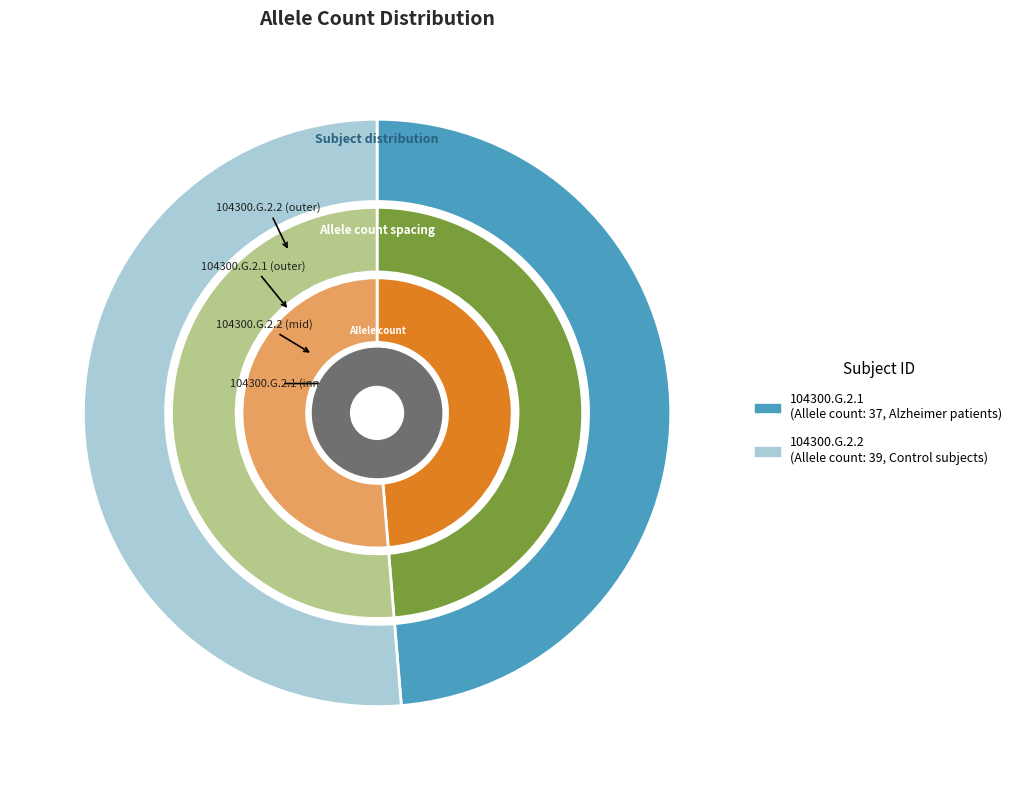

To the nearest percent, what is the difference between the largest and smallest slice percentages?

3%